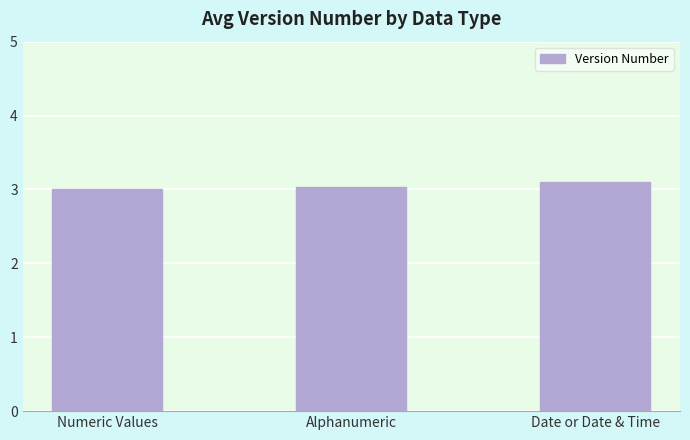

True or false: the data shows 4.0 at Alphanumeric.

False